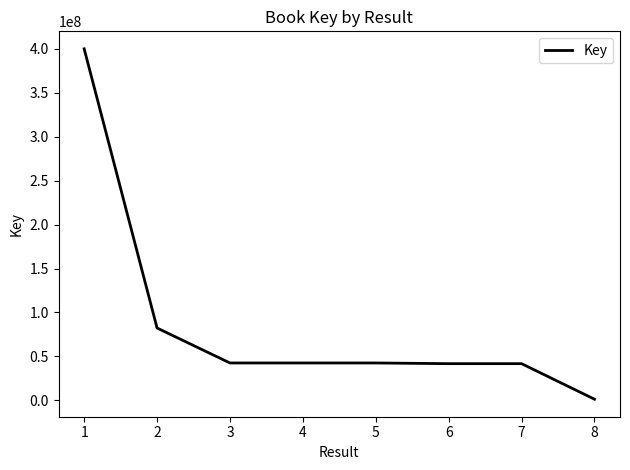

True or false: there are more than 0 points higher than both neighbors.

True